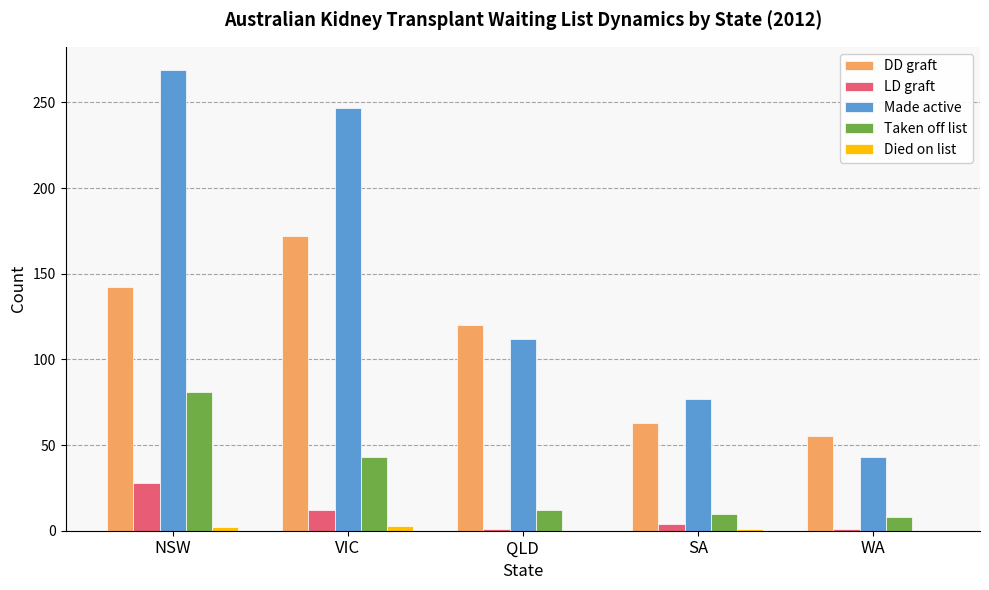

What is the sum of all Taken off list values?

154